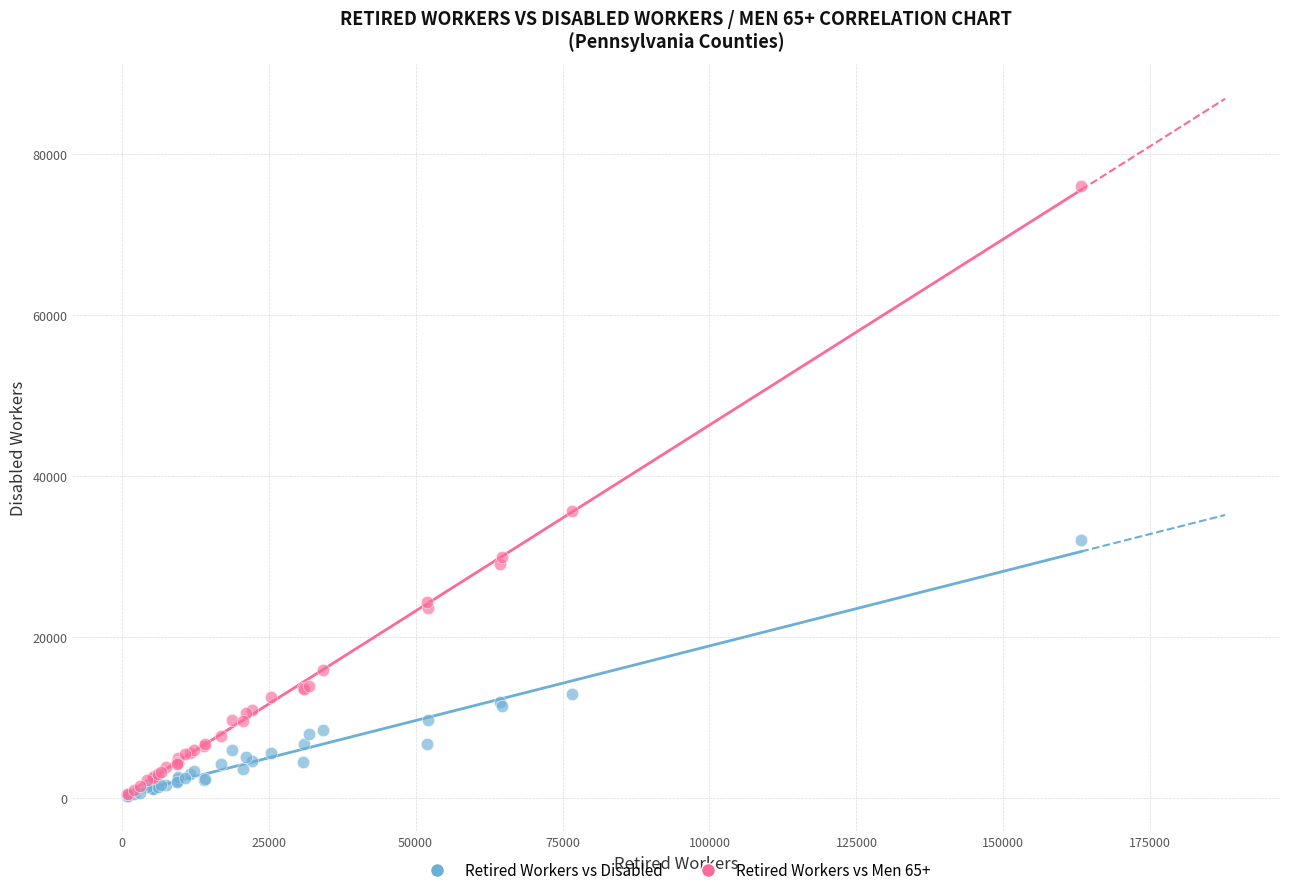

Which series has the widest spread of Y values?

Retired Workers vs Men 65+